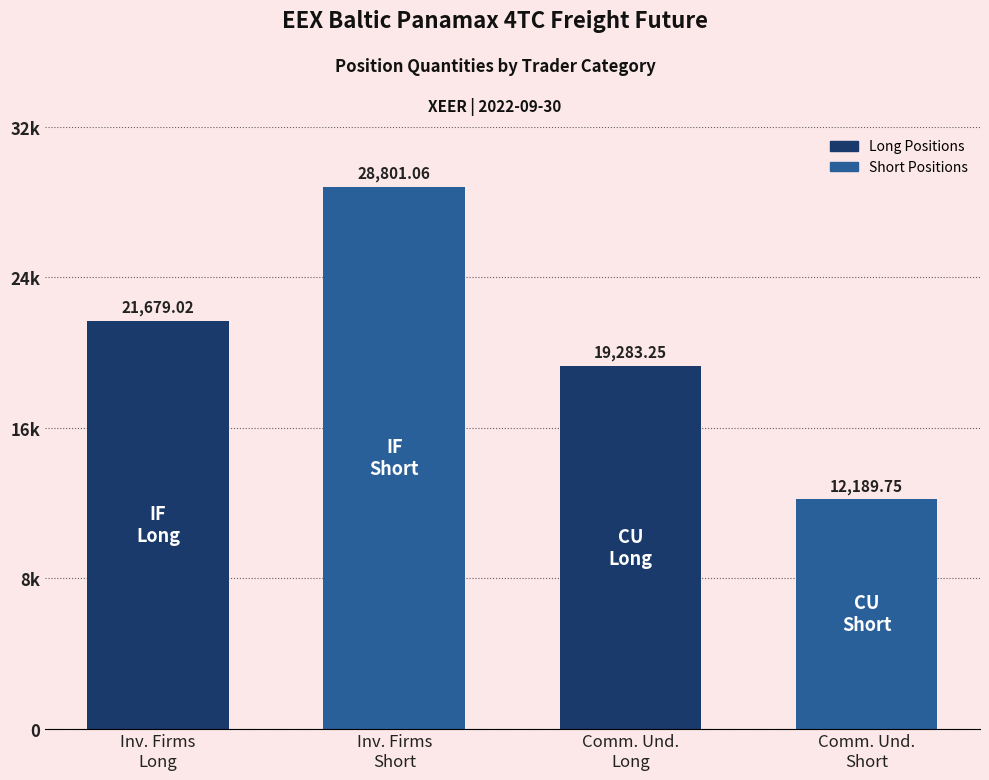

The value at Comm. Und.
Long is 28161.9. True or false?

False